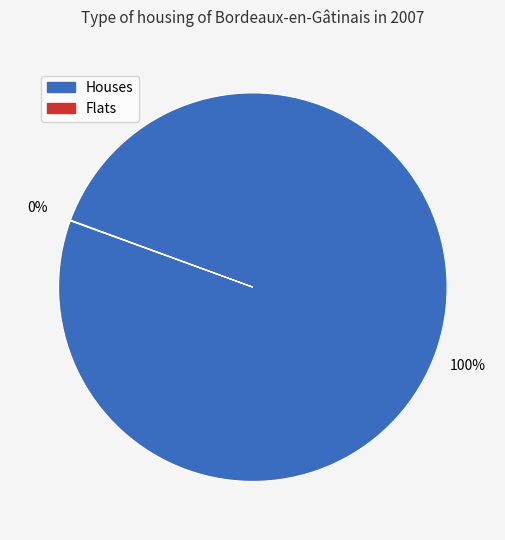

True or false: Houses accounts for 89% of the total.

False